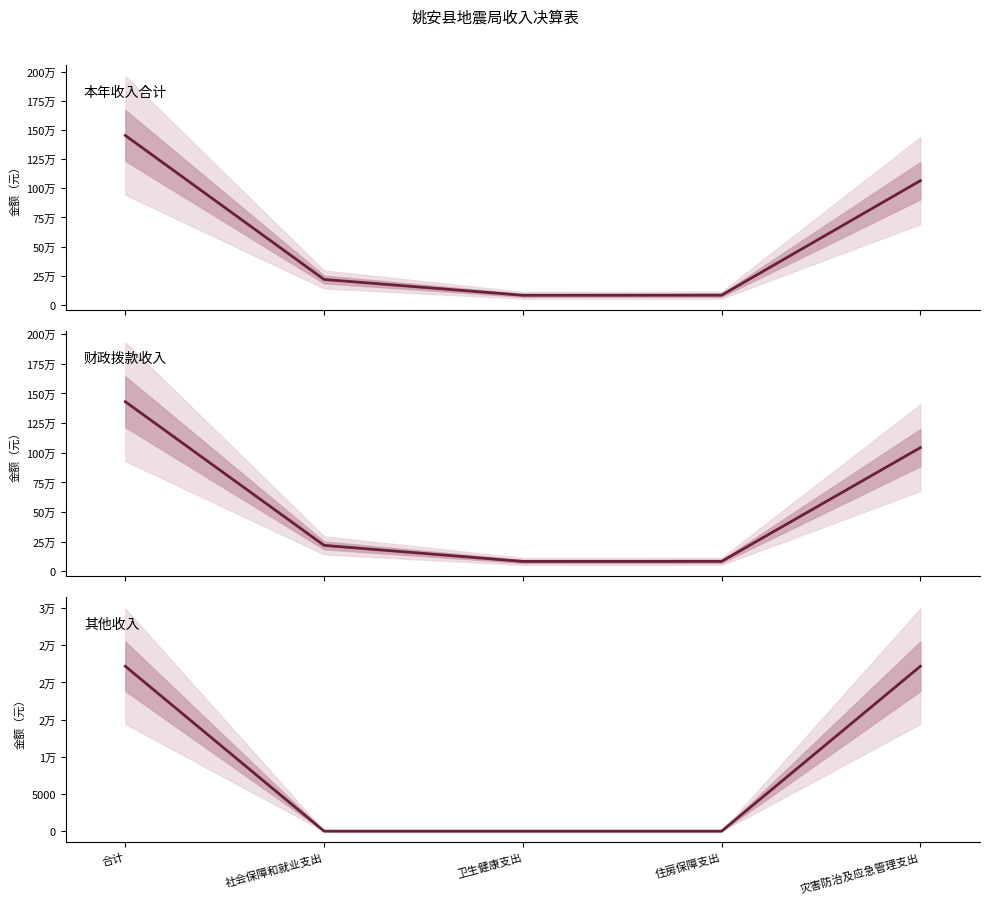

At which category does the chart reach its minimum across all series?

社会保障和就业支出